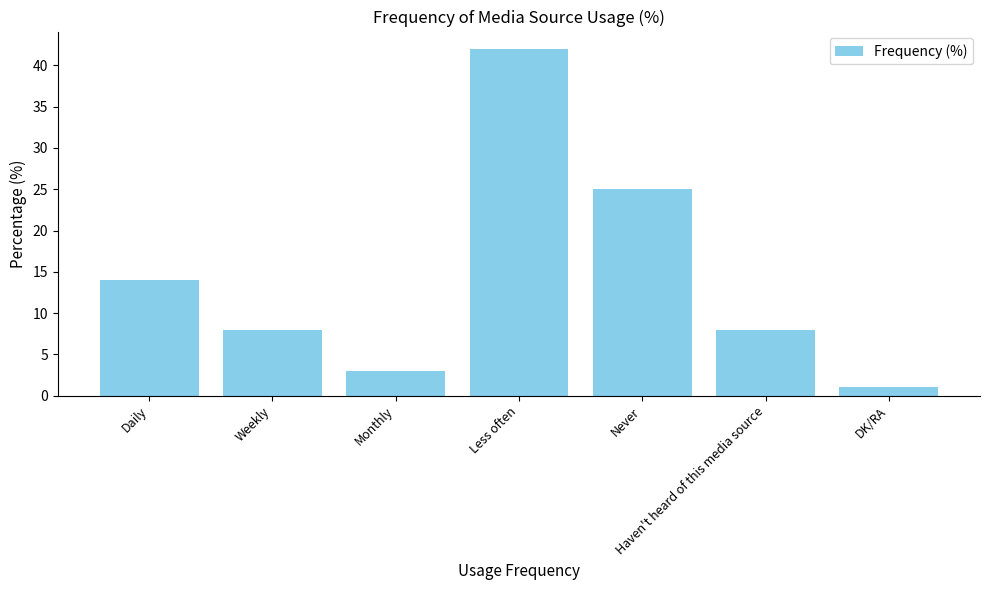

Where is the data nearest to the value 21?

Never